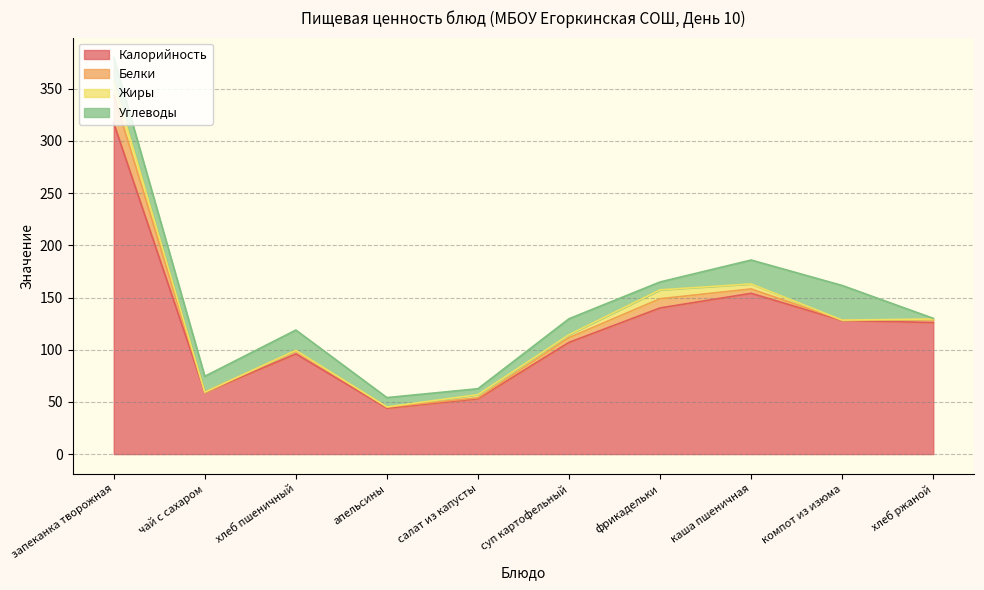

How many lines are shown in the chart?

4